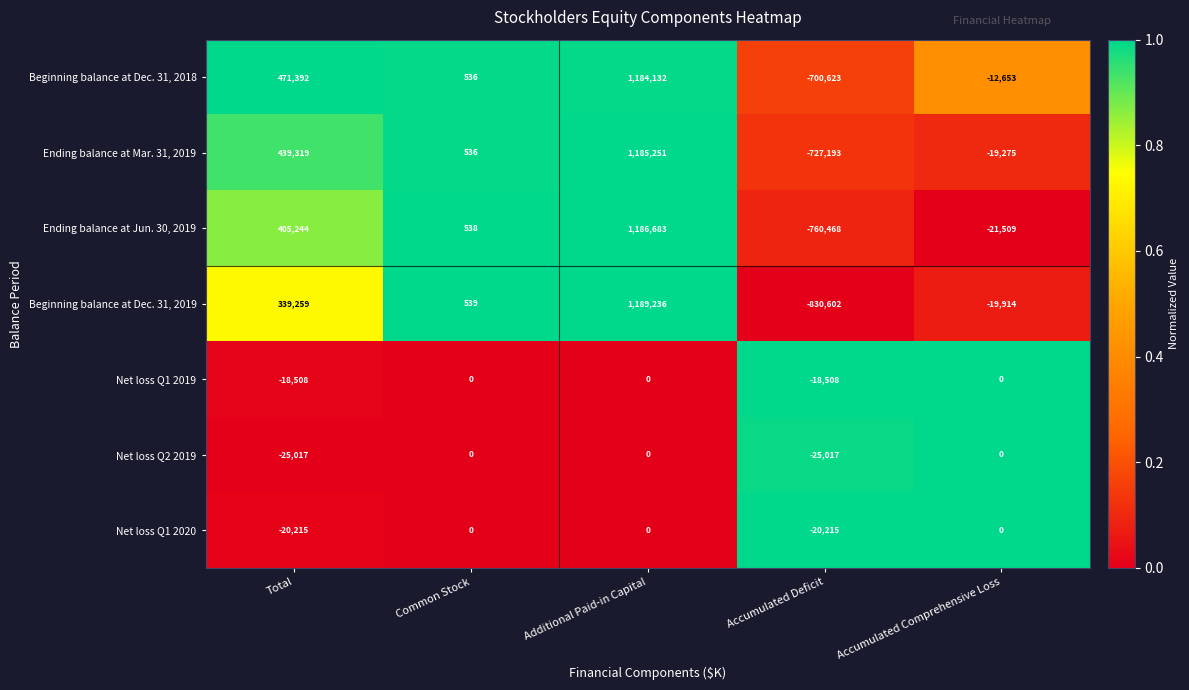

What is the difference between the second highest and minimum values in the Net loss Q1 2020 series?

20215